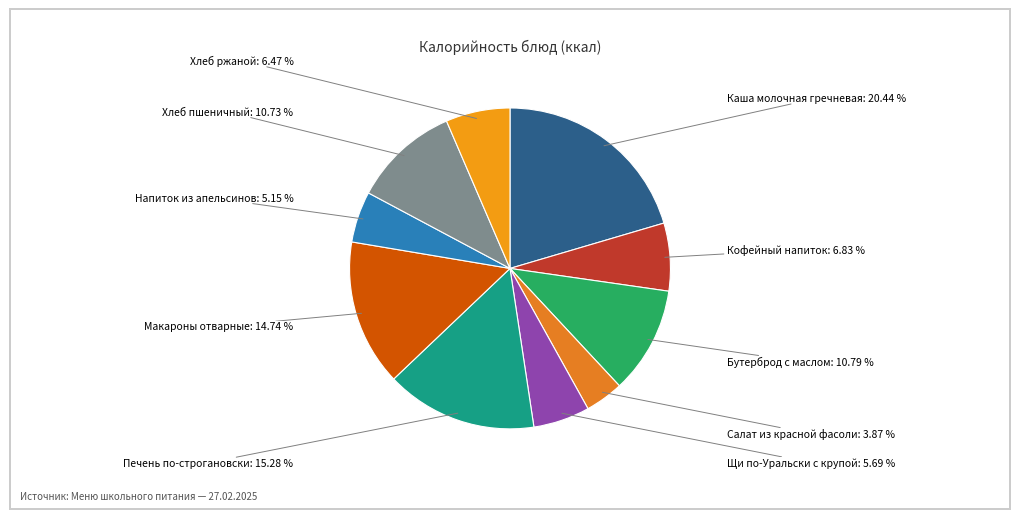

To the nearest percent, what percentage of the pie is Печень по-строгановски?

15%